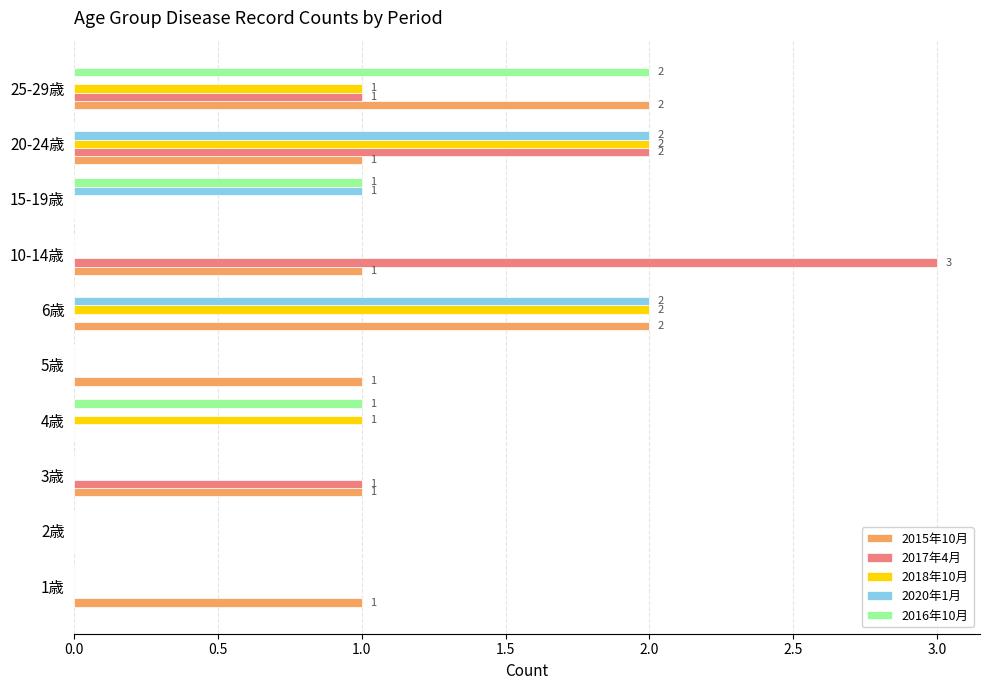

What is the greatest value displayed?

3